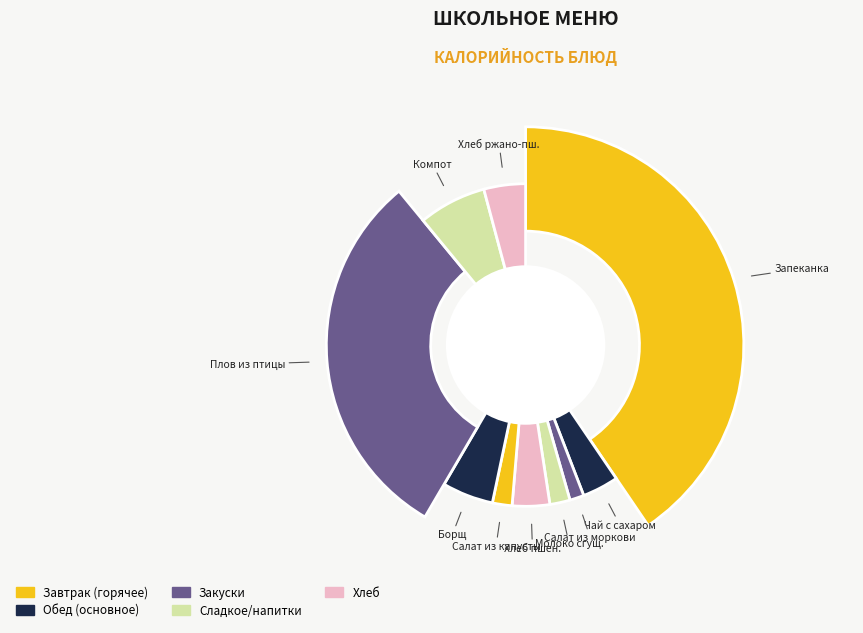

Rank the categories by value from lowest to highest.

Салат из моркови с яблоком, Салат из капусты с огурцом соленым, Молоко сгущенное, Чай с сахаром, Хлеб пшеничный, Хлеб ржано-пшеничный, Борщ со свежей капустой, Компот из яблок и лимона, Плов из птицы, Запеканка из творога